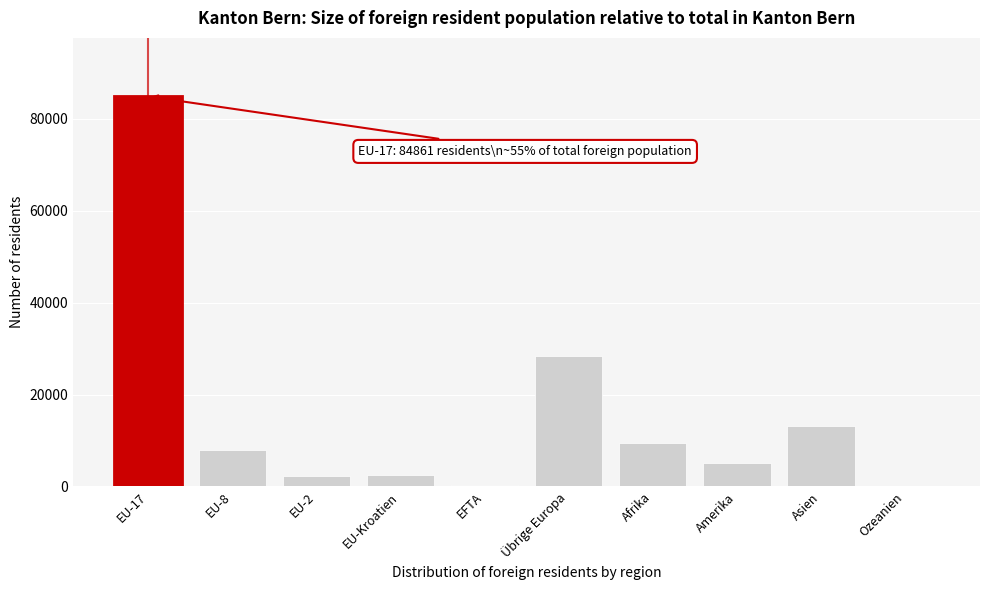

What is the greatest value displayed?

84861